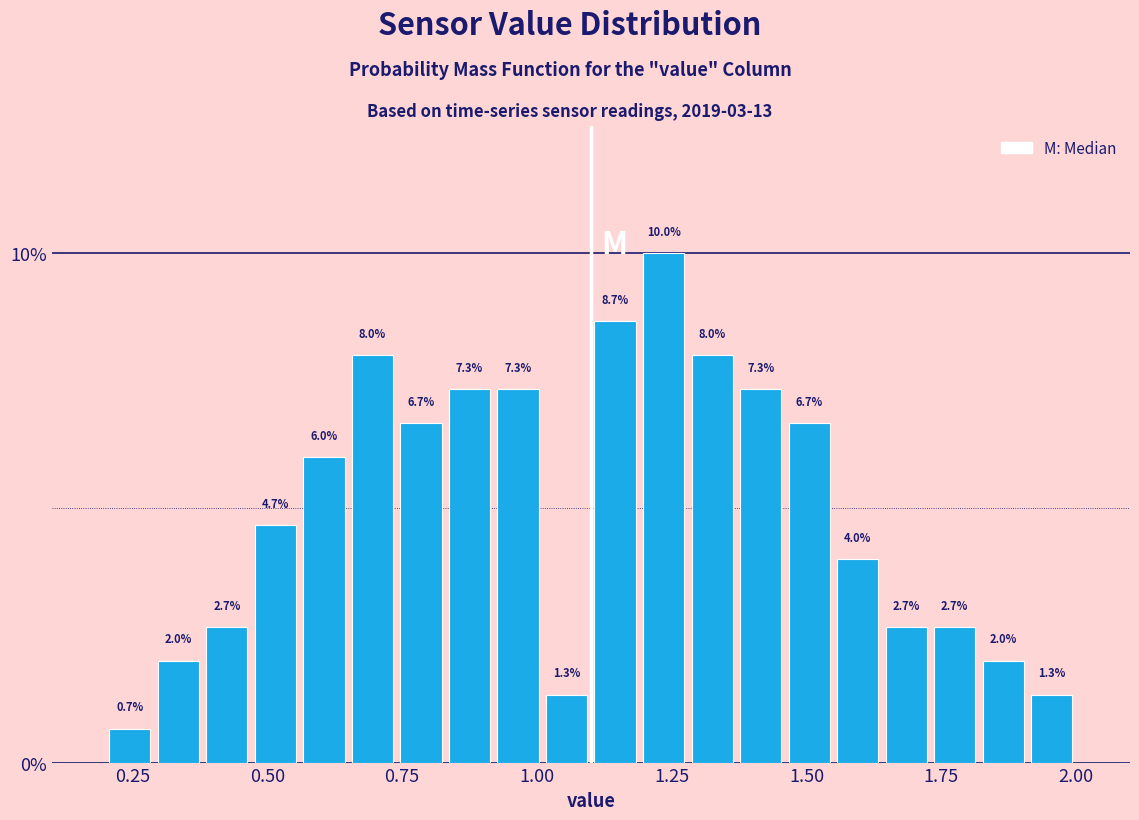

Read against the x-axis, roughly where is the centre of the tallest bar?

1.25